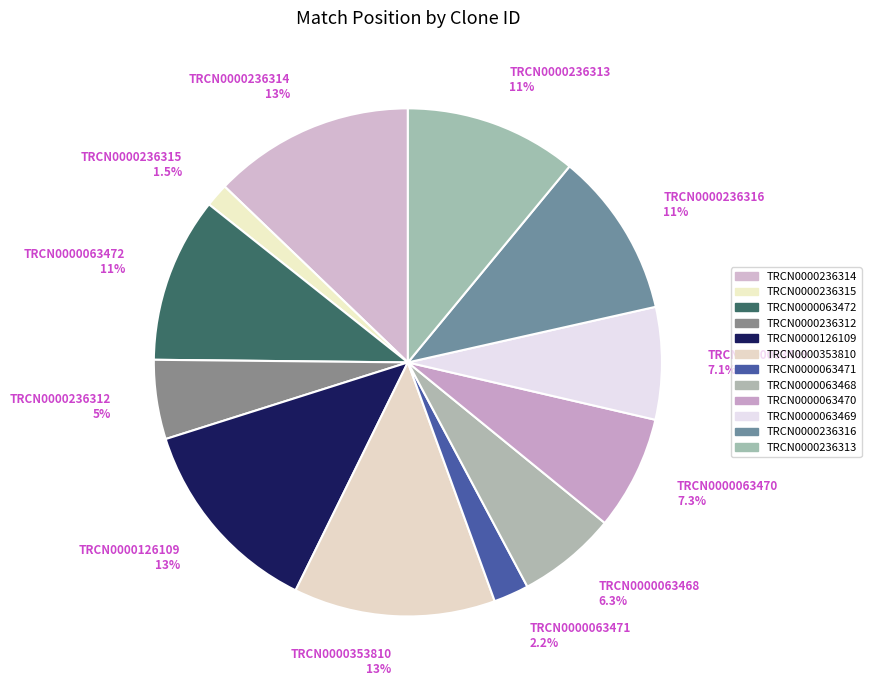

What percentage is the TRCN0000353810 slice, to the nearest percent?

13%